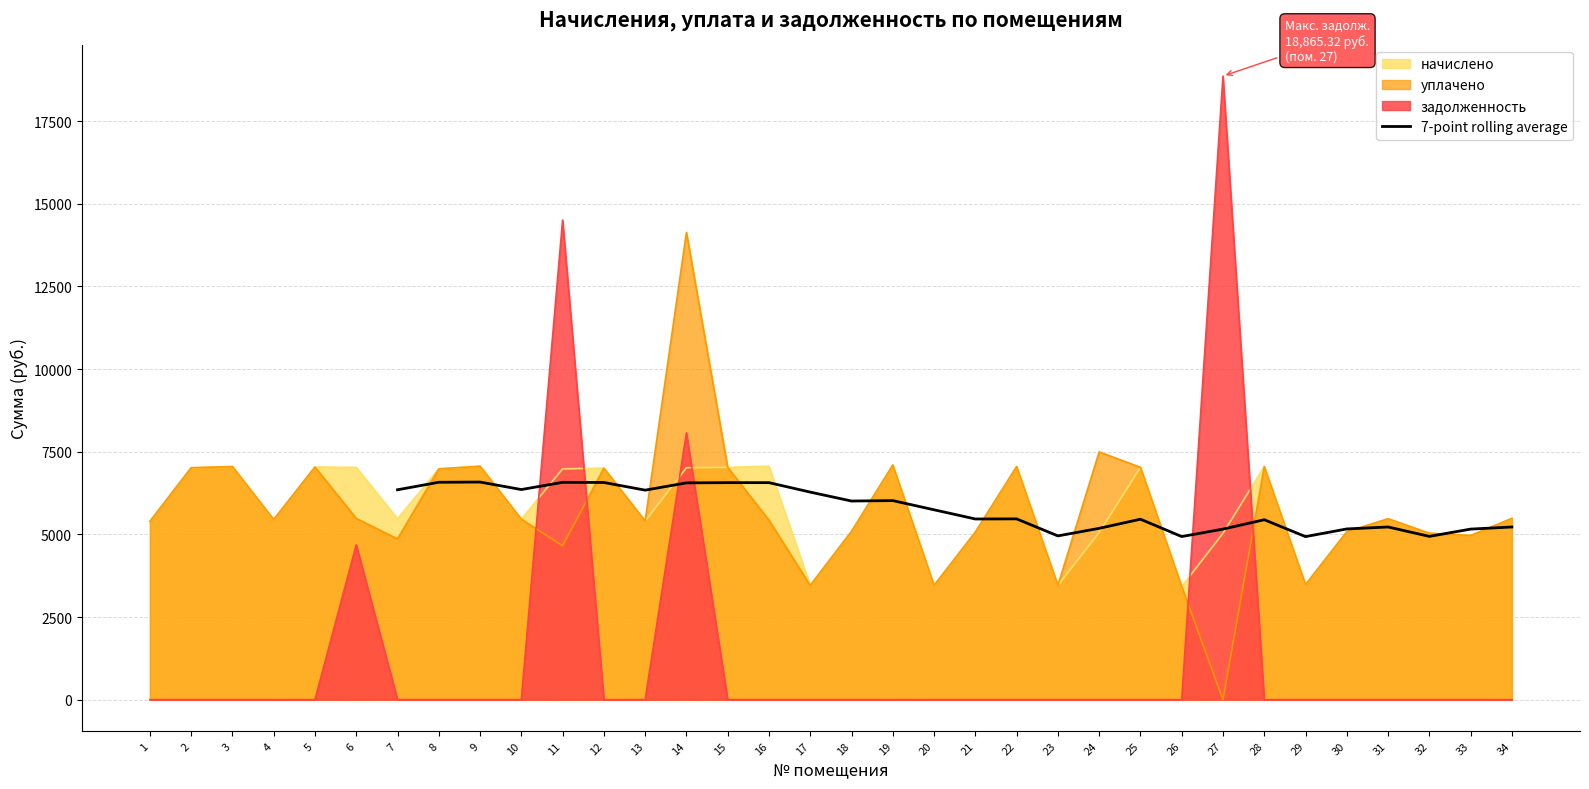

The value of уплачено at 11 is 1078.9. True or false?

False